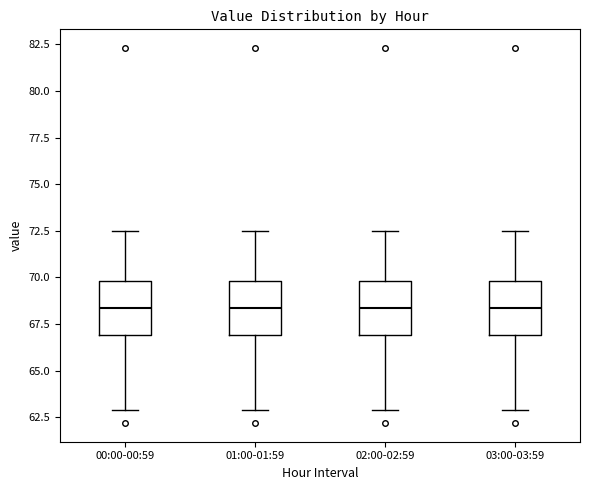

Reading left to right, transcribe this box plot: for each box, give where its median line is, the range the box spans, and where its two whiskers end, as read against the y-axis. The values are not printed on the chart, so give them approximately, as read against the axis.

00:00-00:59: median 68.5, box 67.0 to 70.0, whiskers 63.0 to 72.5
01:00-01:59: median 68.5, box 67.0 to 70.0, whiskers 63.0 to 72.5
02:00-02:59: median 68.5, box 67.0 to 70.0, whiskers 63.0 to 72.5
03:00-03:59: median 68.5, box 67.0 to 70.0, whiskers 63.0 to 72.5